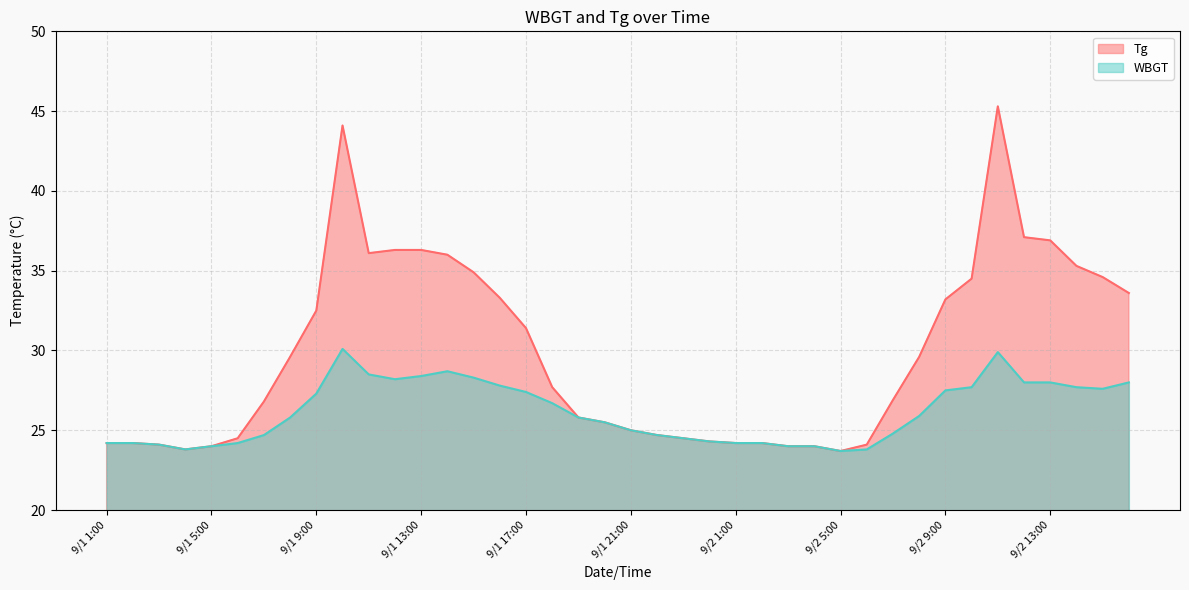

The WBGT series shows 23.8 at 9/2 6:00. True or false?

True